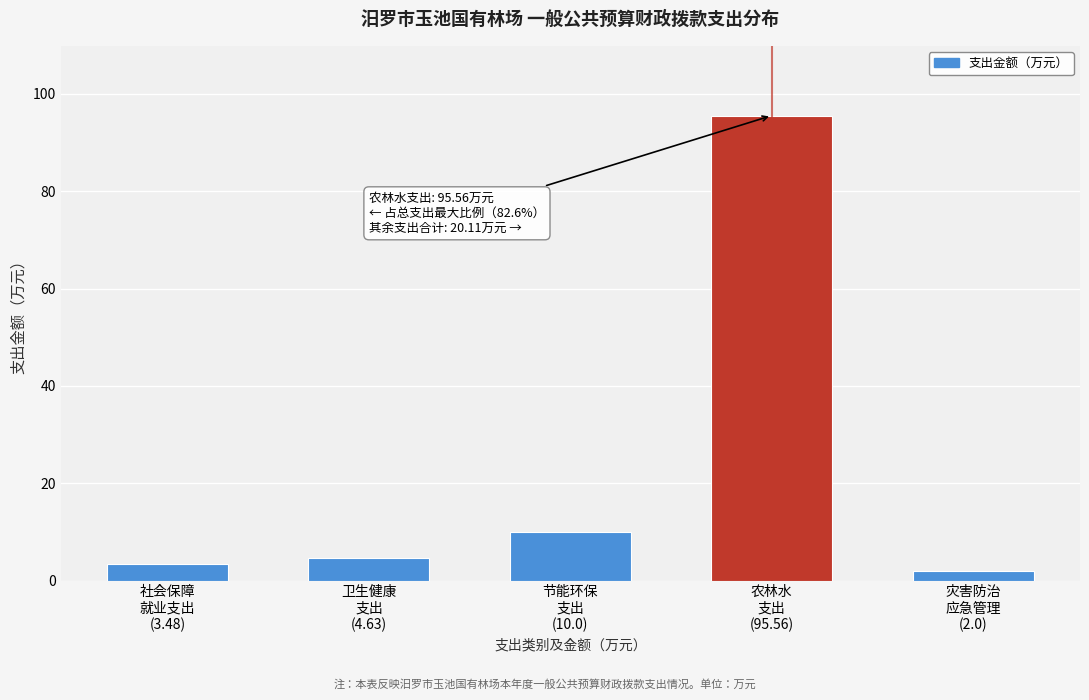

Reading left to right, what are all the values shown in this chart?

3.5	4.6	10.0	95.6	2.0